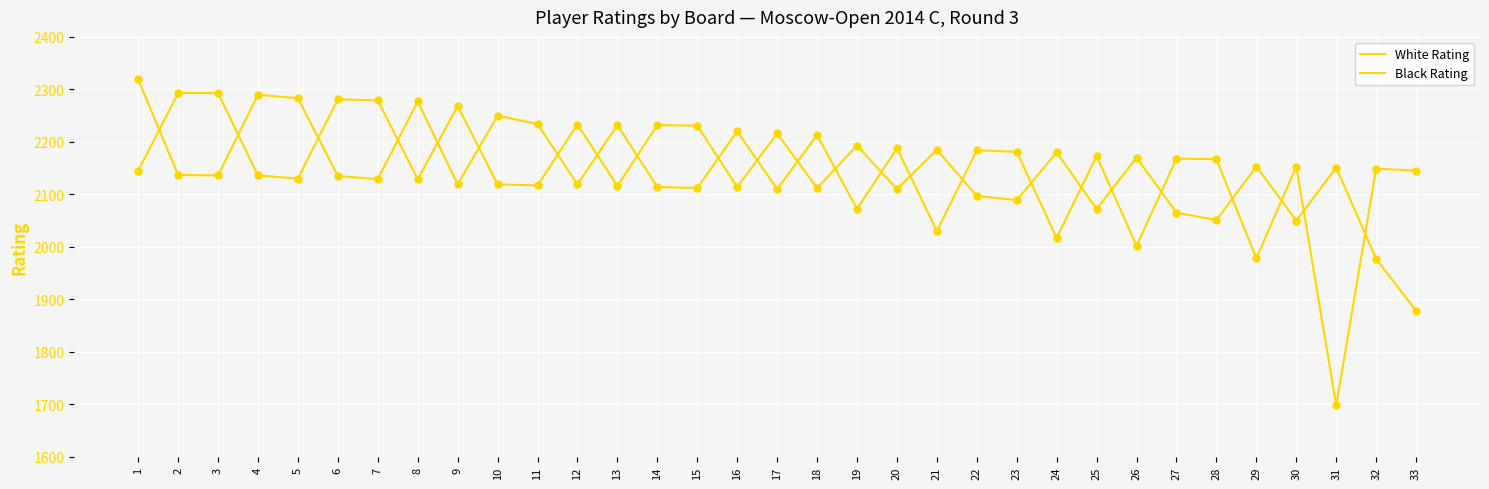

How many lines are shown in the chart?

2